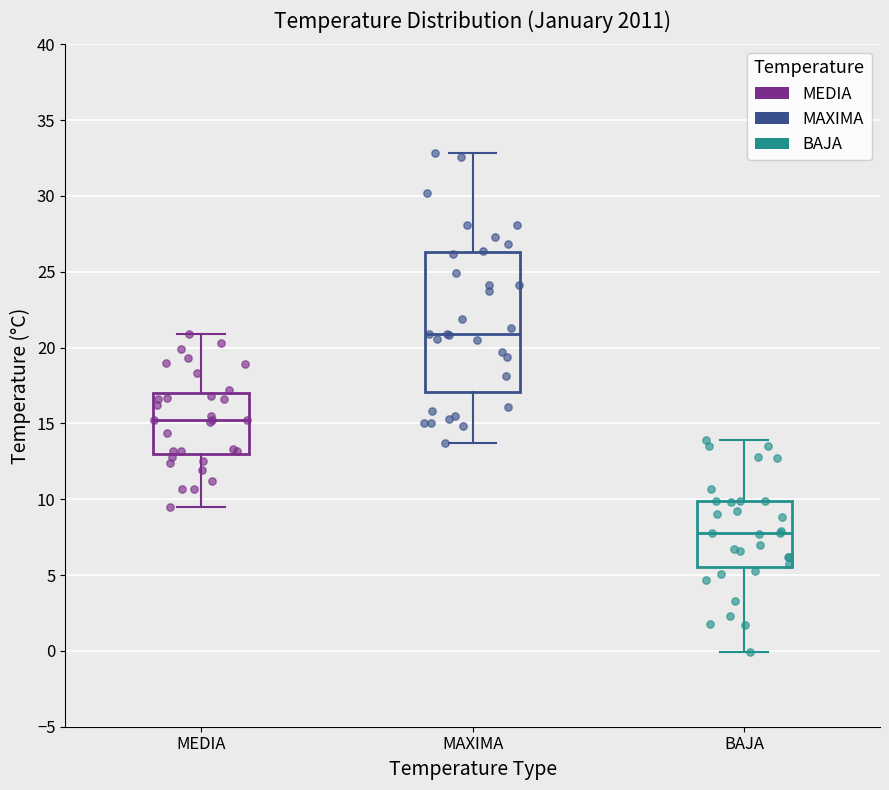

Comparing the boxes themselves (not the whiskers), which one is the tallest?

MAXIMA